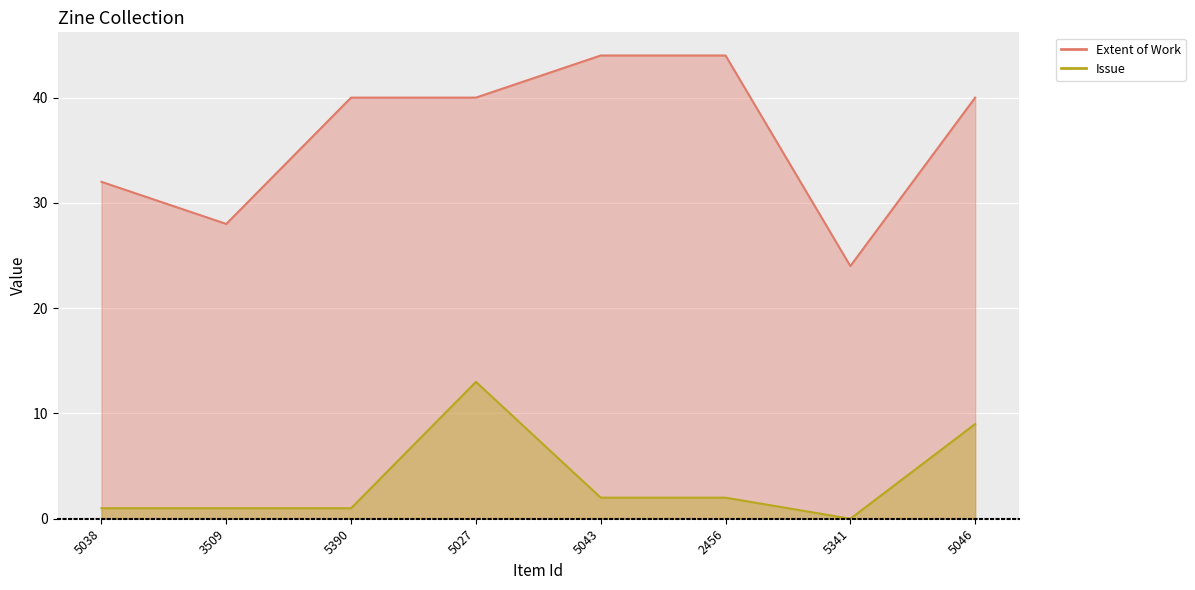

How many categories are shown in the chart?

8